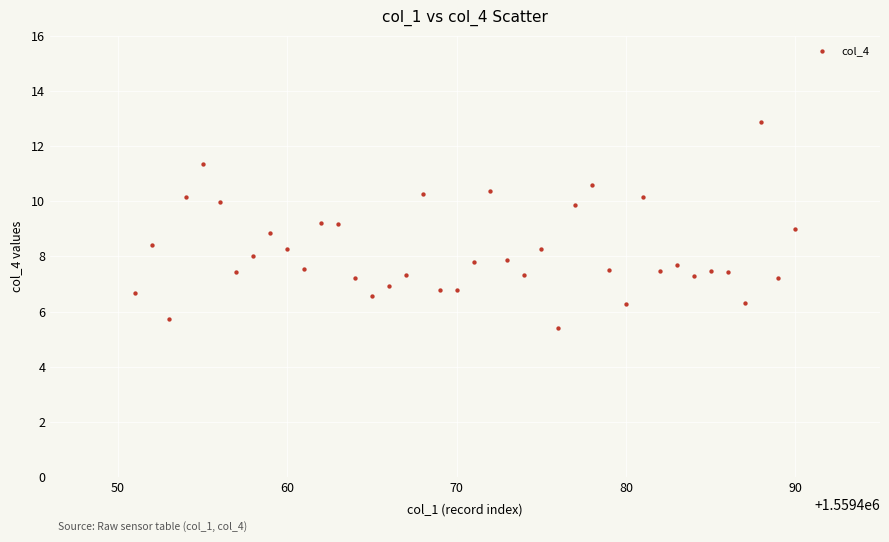

What is the range of Y values (max minus min)?

7.5